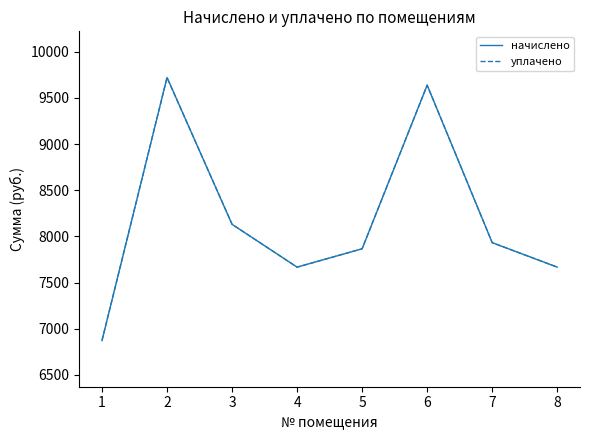

What is the sum of the уплачено values at 7 and 1?

14804.6